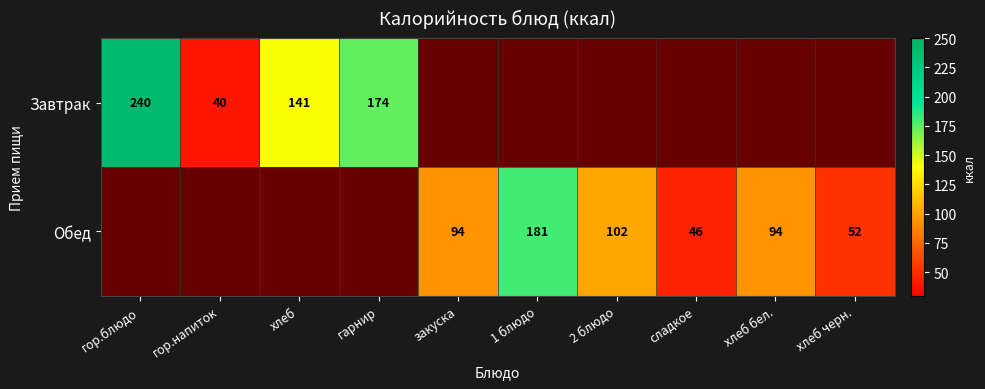

What is the difference between the Обед values at хлеб бел. and 2 блюдо?

8